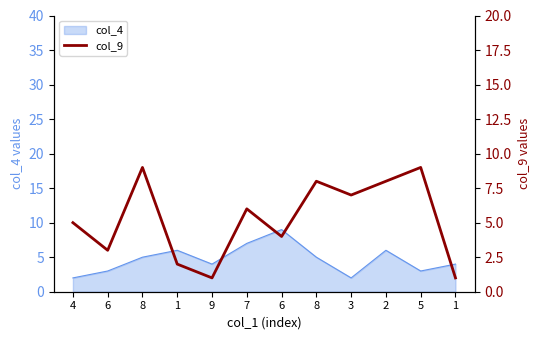

Which has a higher value, 3 or 8?

8